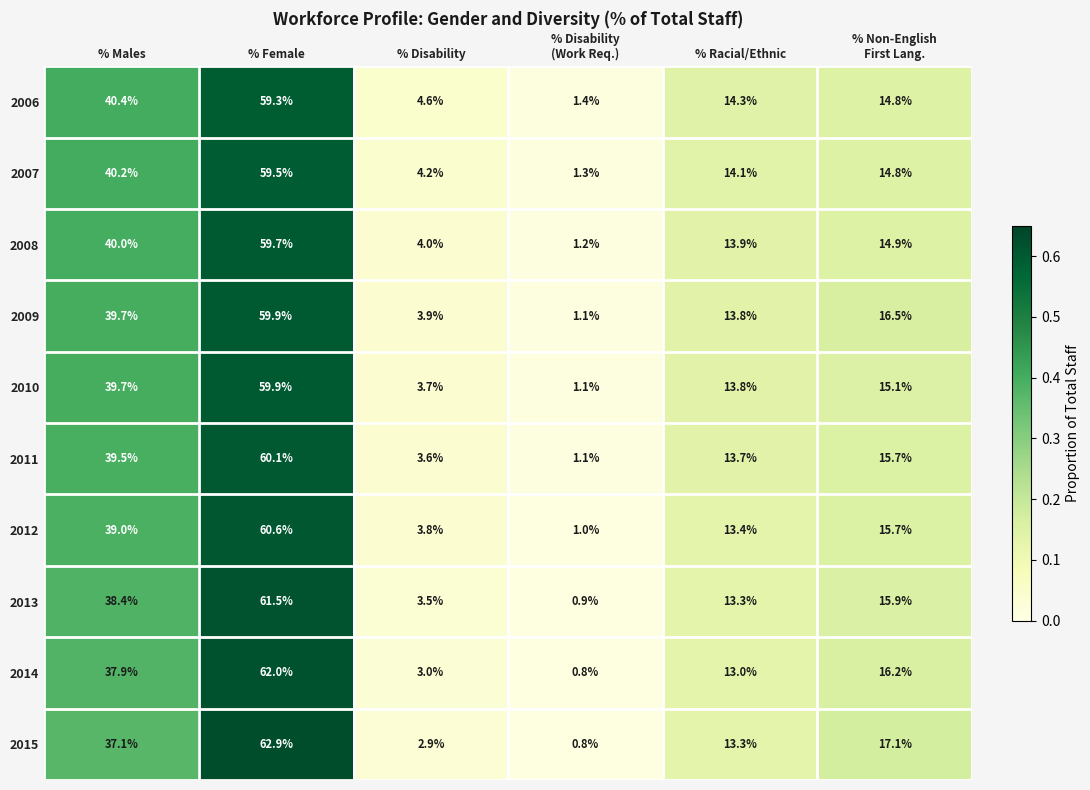

What is the total value across all series at % Males?

391.9